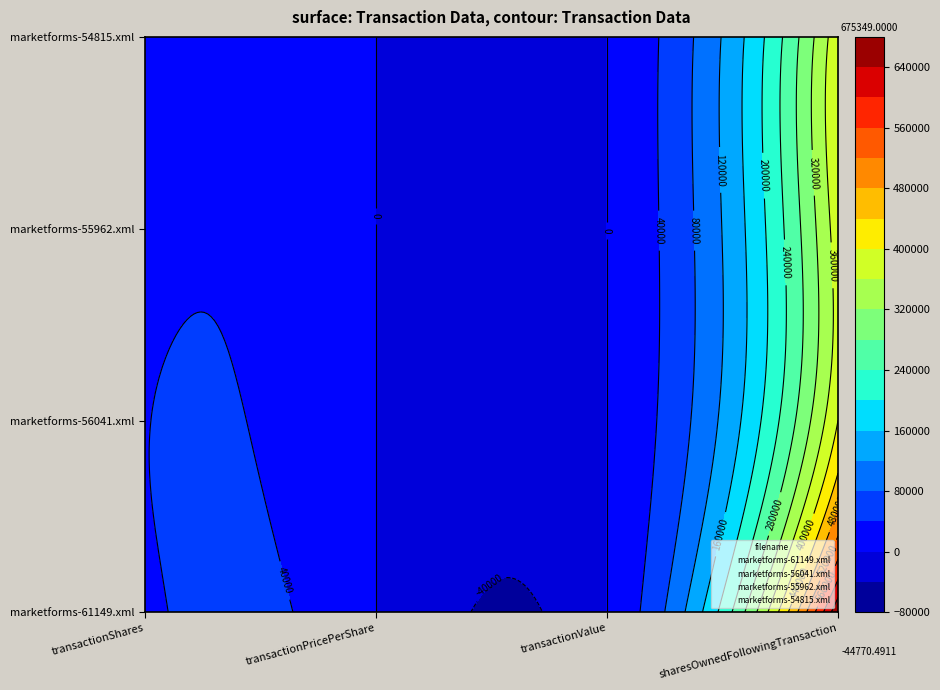

What is the difference between the second highest and minimum values in the marketforms-56041.xml series?

38480